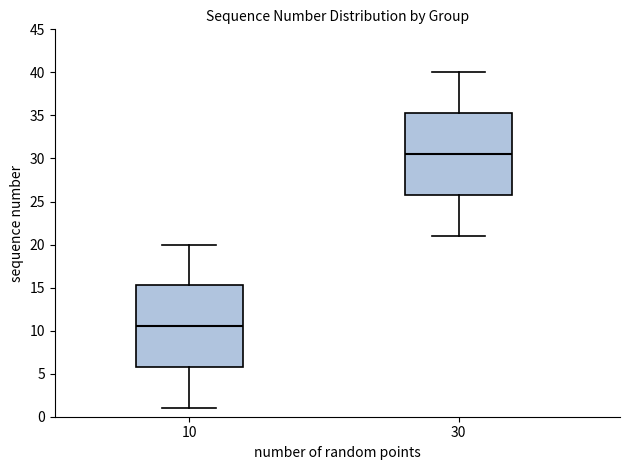

Reading left to right, read every box against the y-axis: the position of its median line, the range the box covers, and the ends of its whiskers. The values are not printed on the chart, so give them approximately, as read against the axis.

10: median 10.5, box 6.0 to 15.5, whiskers 1.0 to 20.0
30: median 30.5, box 26.0 to 35.5, whiskers 21.0 to 40.0